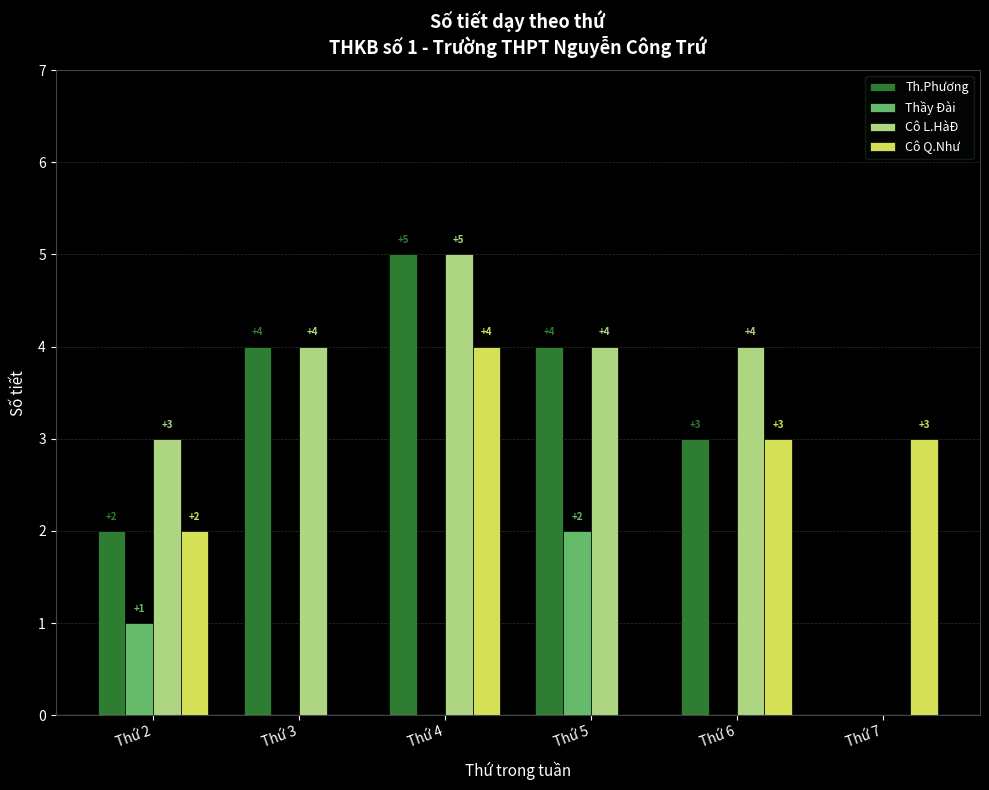

Which series has the largest total across all categories?

Cô L.HàĐ